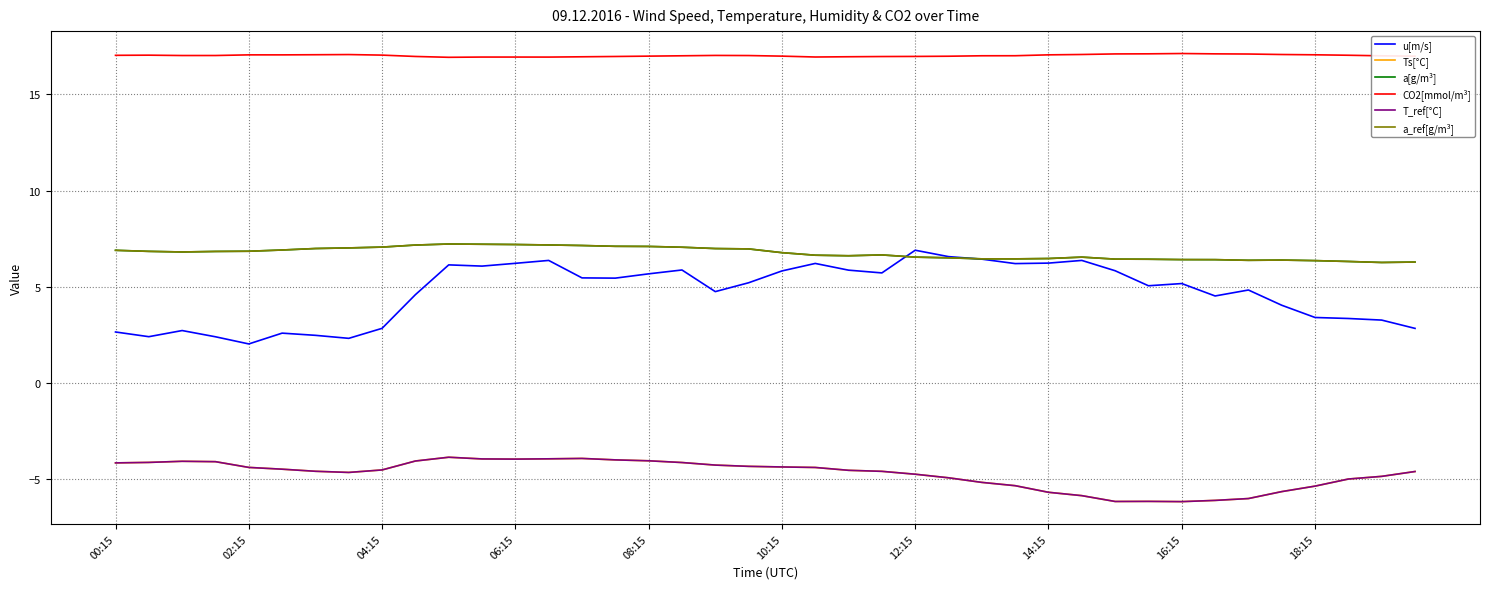

True or false: T_ref[°C] has more than 1 points higher than both neighbors.

True